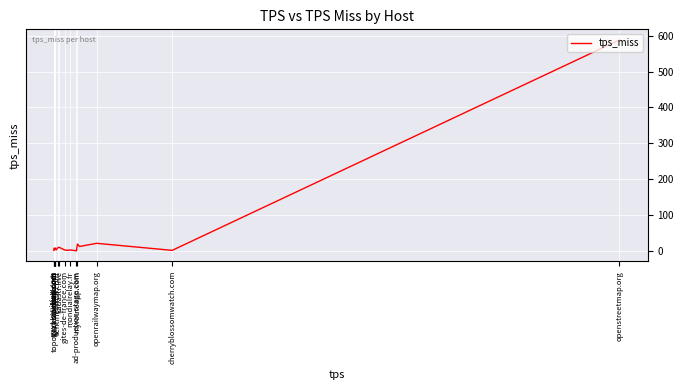

How many data points are less than 4?

9